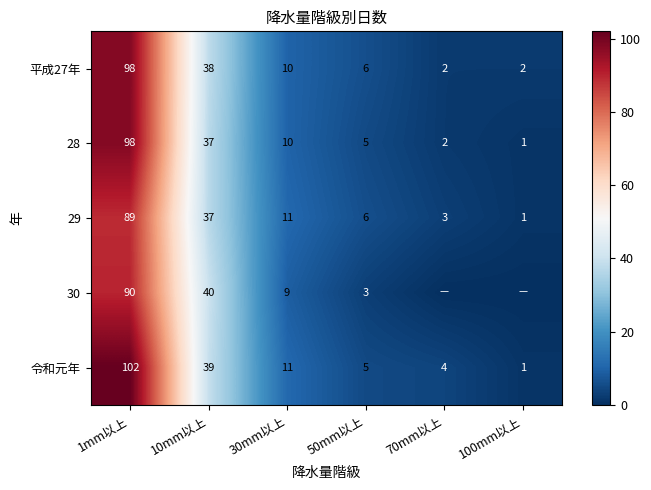

Is it true that 平成27年 equals 38 at 10mm以上?

True